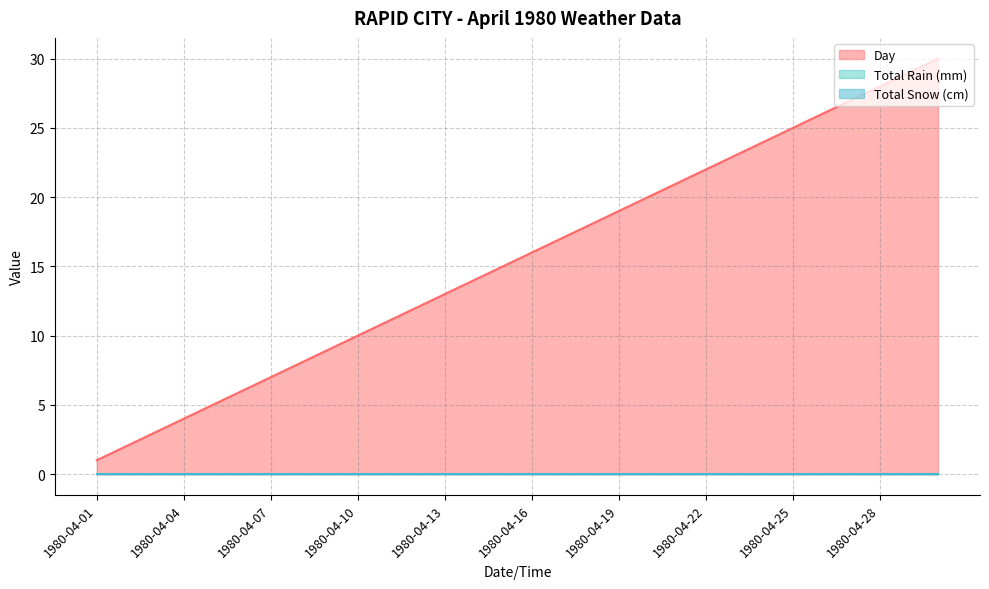

At which label is Day closest to 15?

1980-04-15